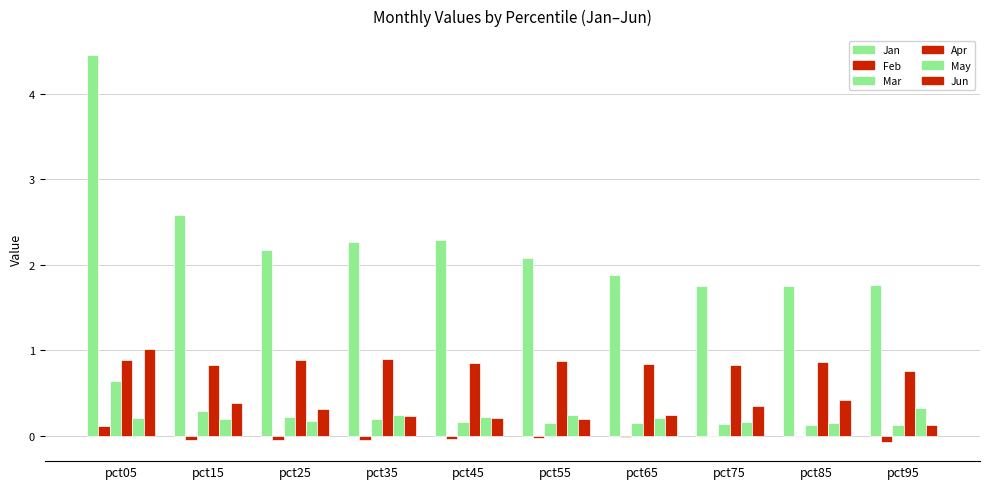

How many groups of bars are there?

10